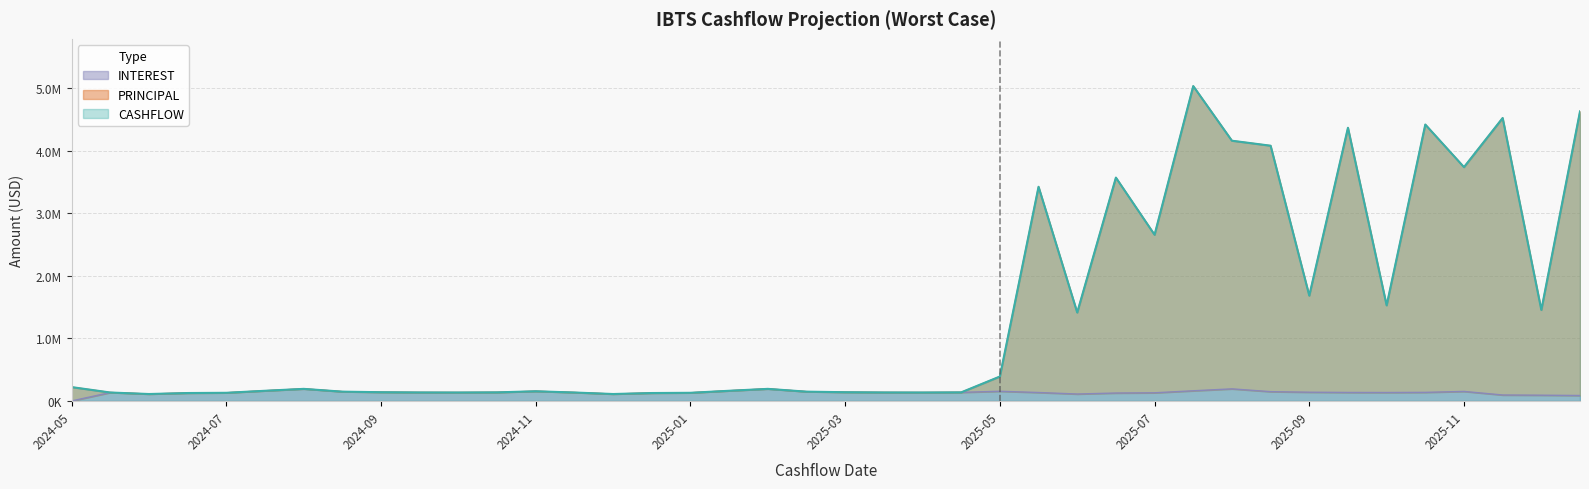

True or false: PRINCIPAL has a value of 192700.8 at 2025-03.

False